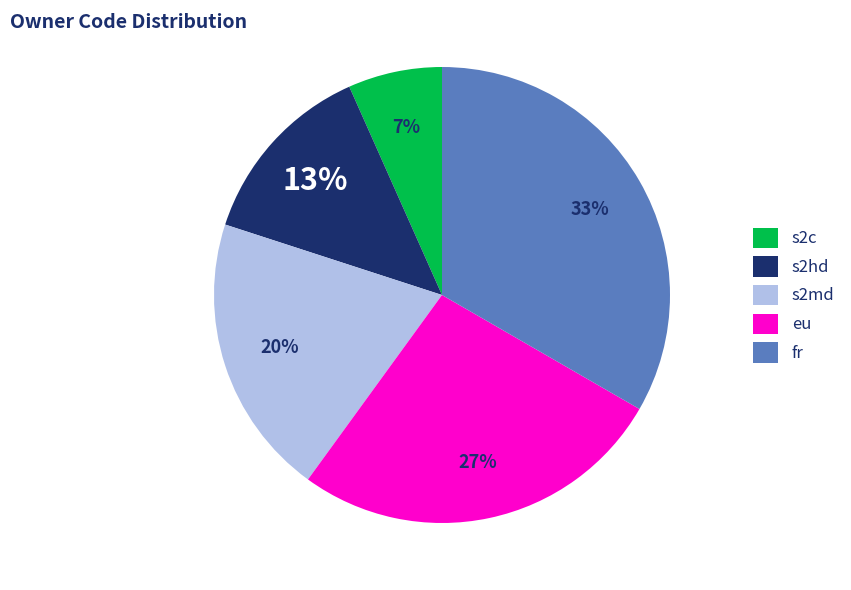

What is the ratio of the value at s2c to the value at s2md?

0.3